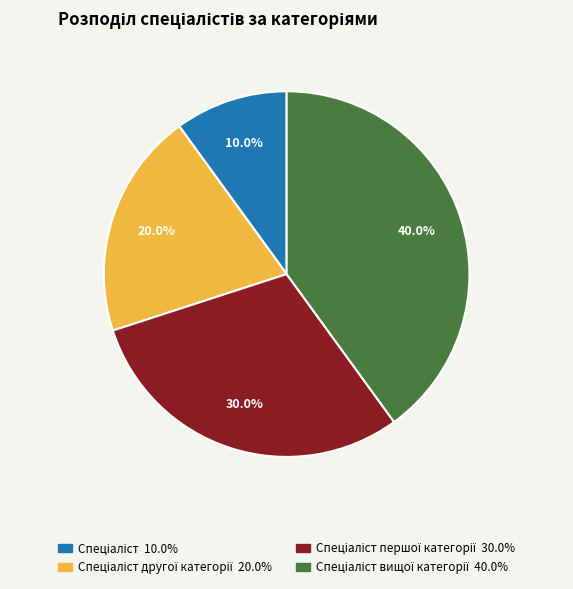

Does any single category account for the majority?

No